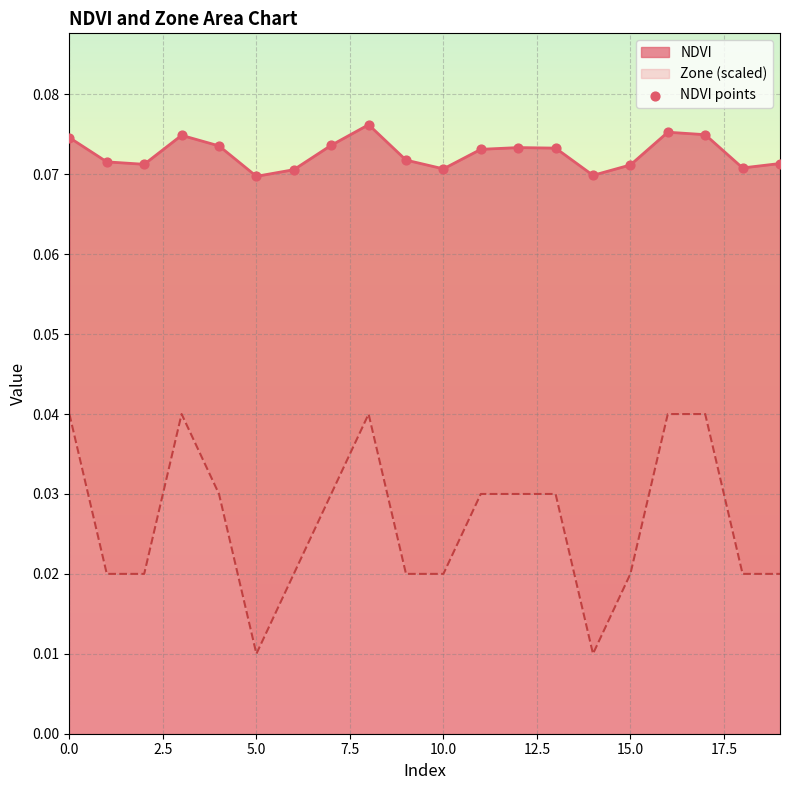

Which series has the largest range (max minus min)?

Zone (scaled)